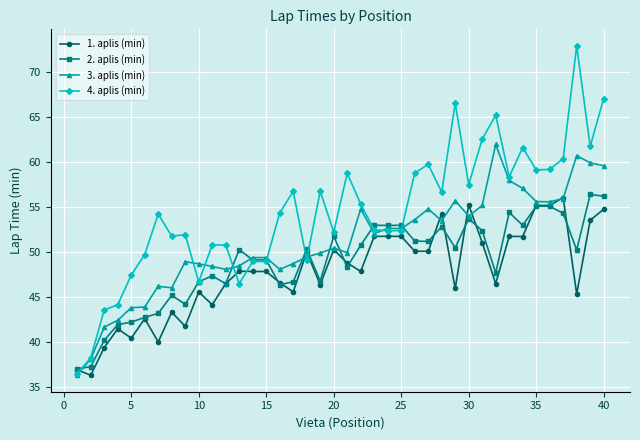

List the series in order of their overall mean, lowest first.

1. aplis (min), 2. aplis (min), 3. aplis (min), 4. aplis (min)